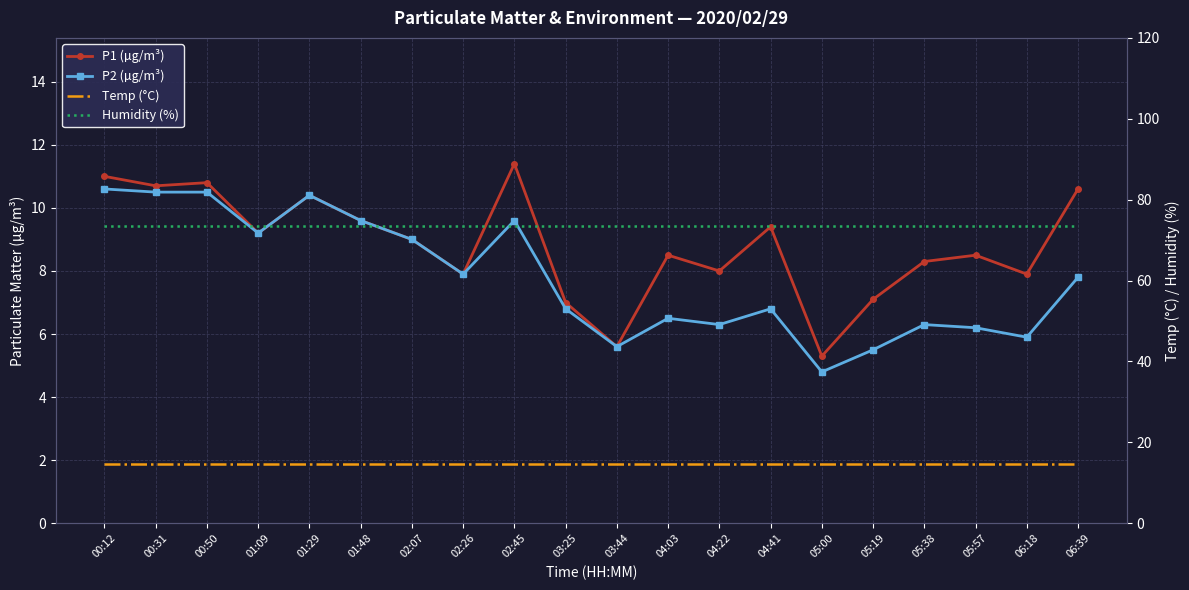

Where is the first local minimum for P2 (µg/m³)?

01:09